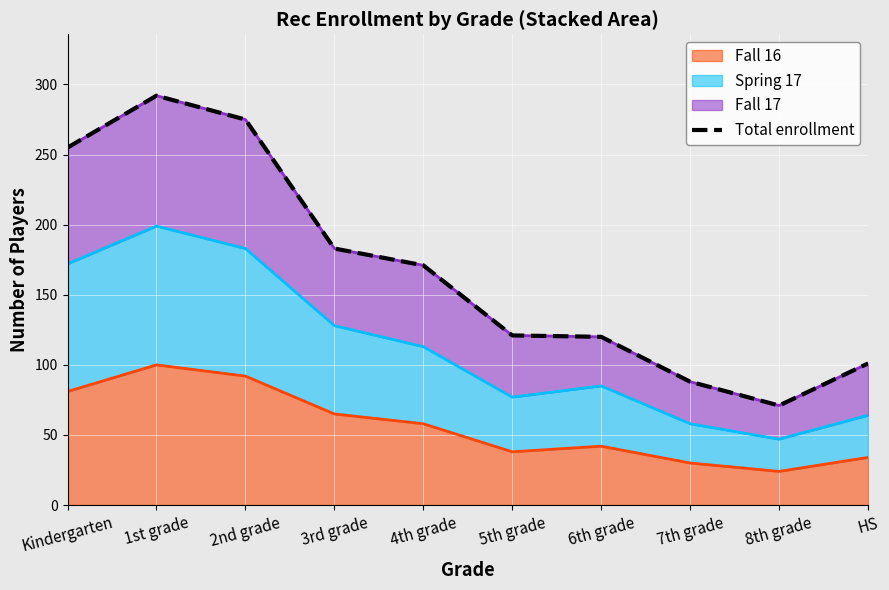

What is the label of the 7th point from the right?

3rd grade